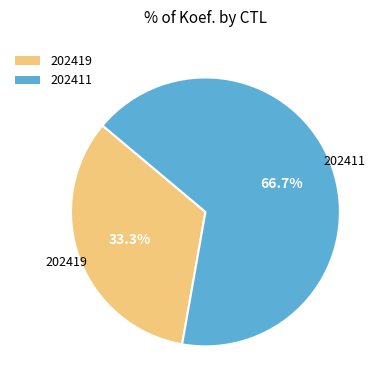

Count the number of slices in the pie.

2